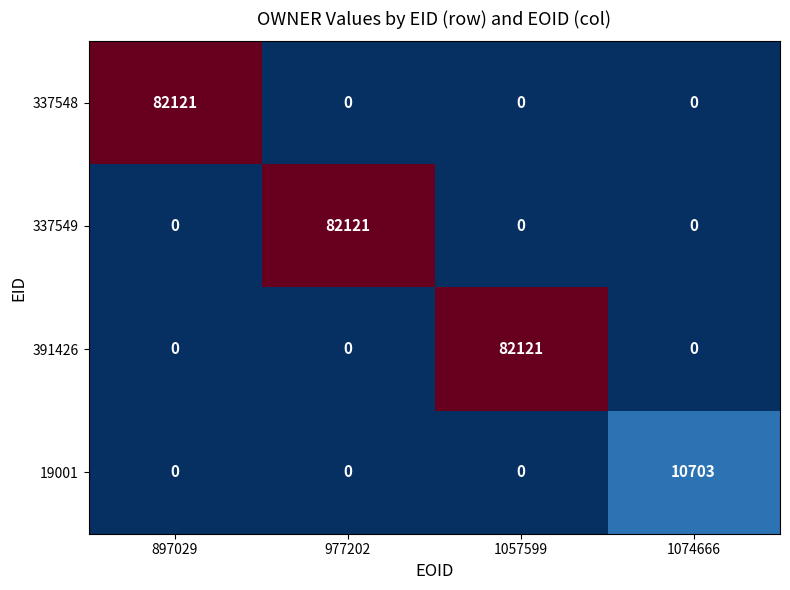

Count the 337548 values in the range 0 to 82121.

4